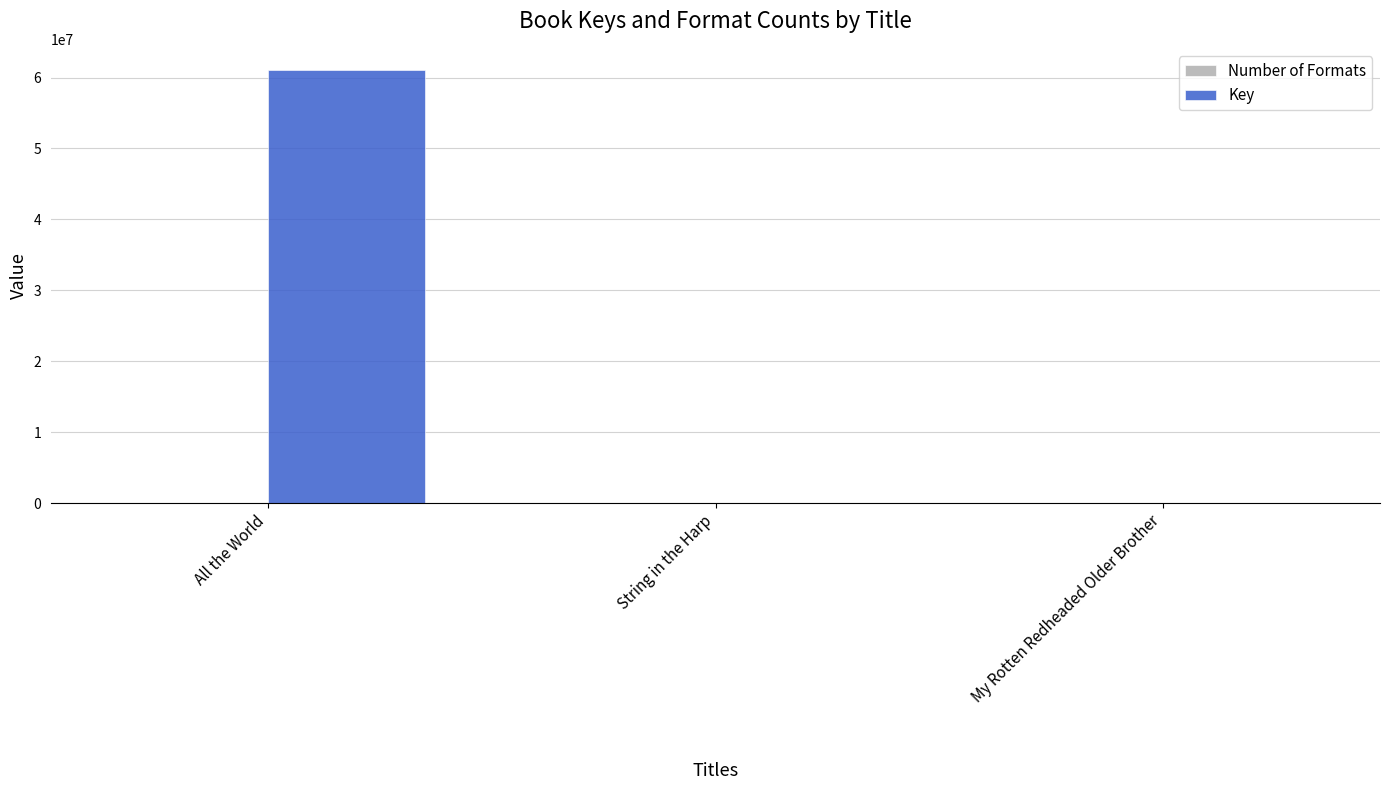

What is the greatest value displayed?

60997817